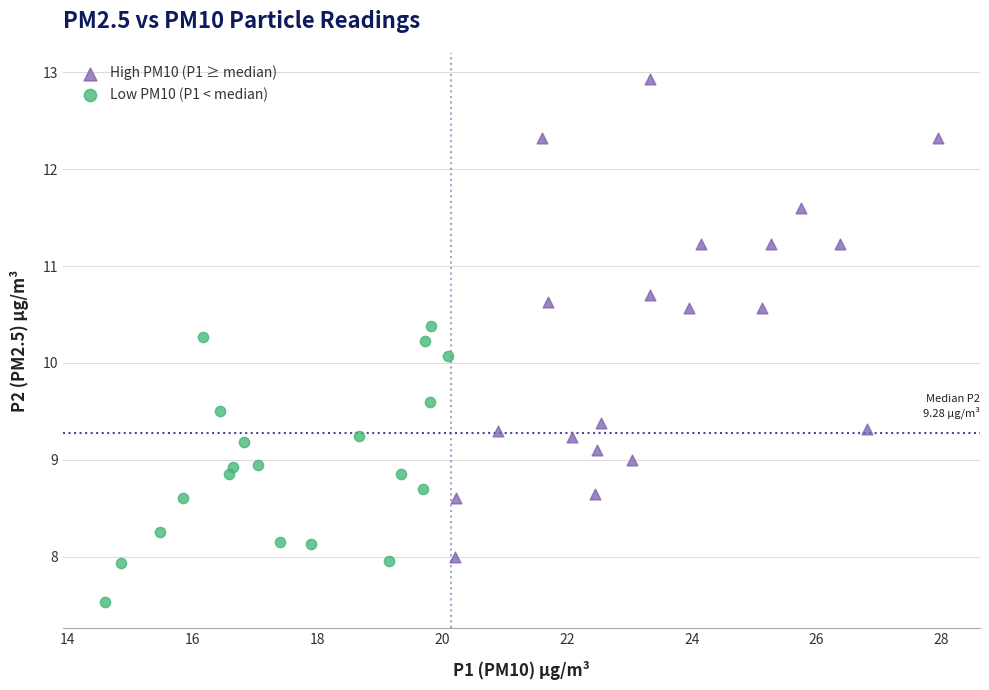

Which series contains the lowest Y value?

Low PM10 (P1 < median)